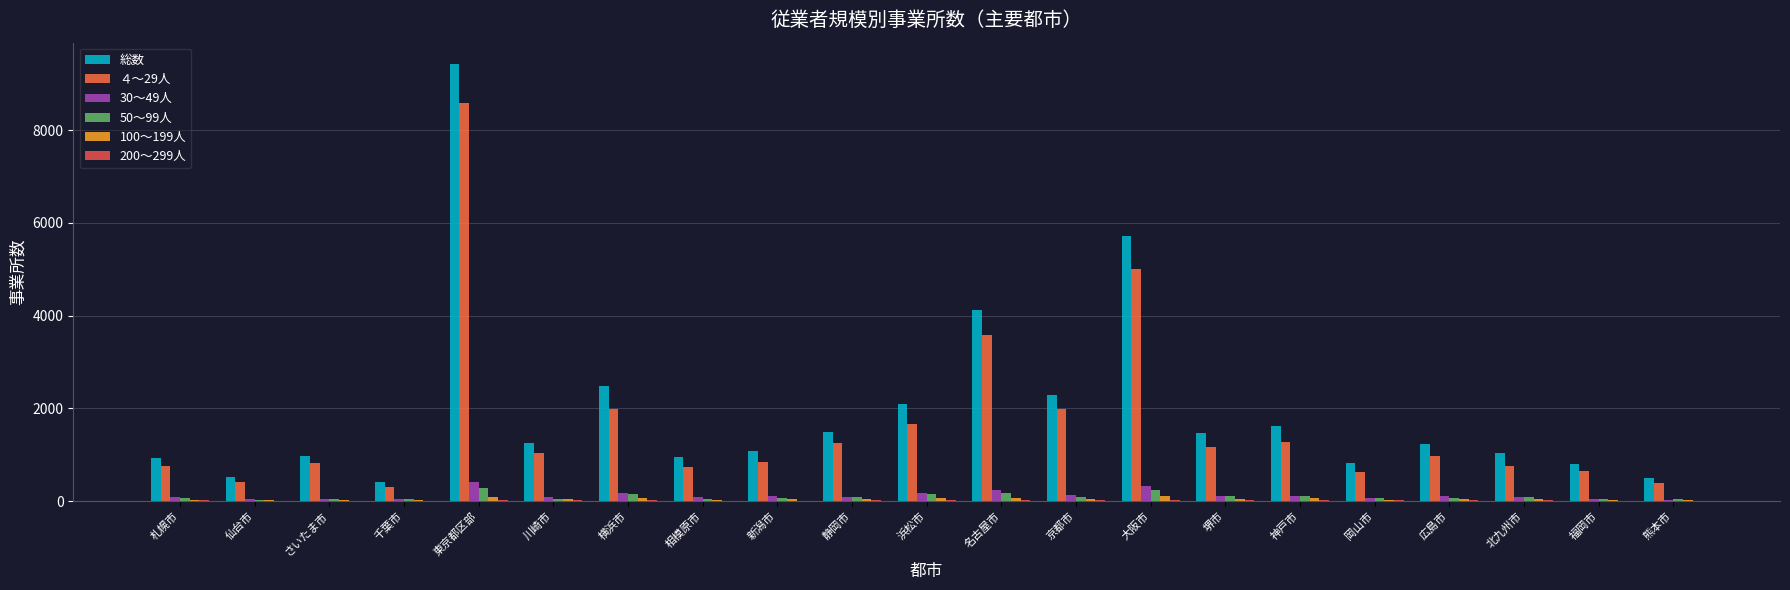

At which label does 総数 first exceed 1239?

東京都区部